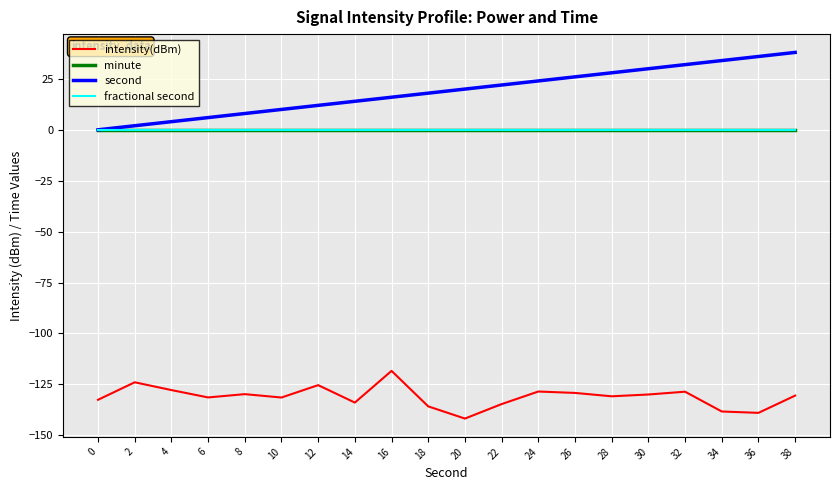

List the series in order of their peak value, highest first.

second, minute, fractional second, intensity(dBm)